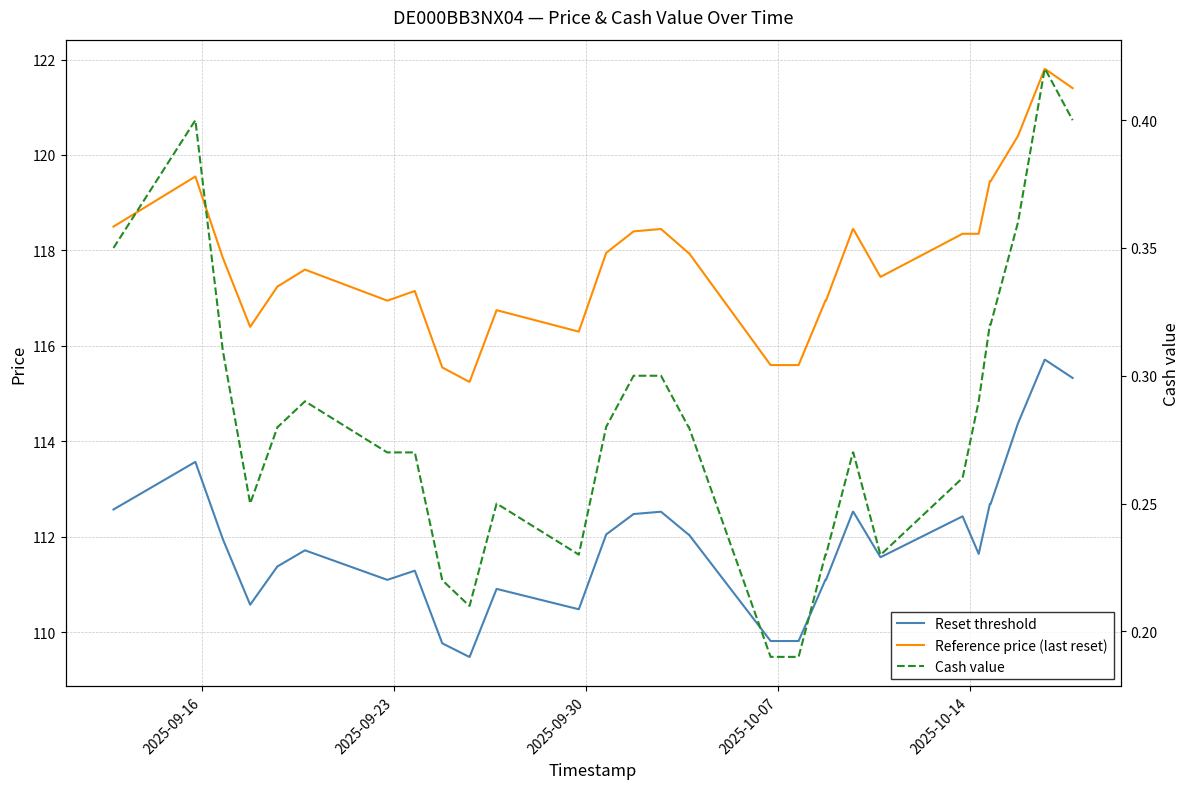

What is the difference between the second highest and minimum values in the Reference price (last reset) series?

6.5